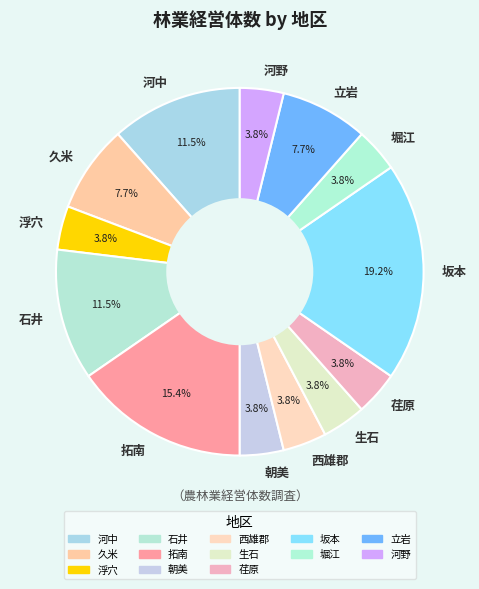

Is 坂本 the majority of the pie?

No